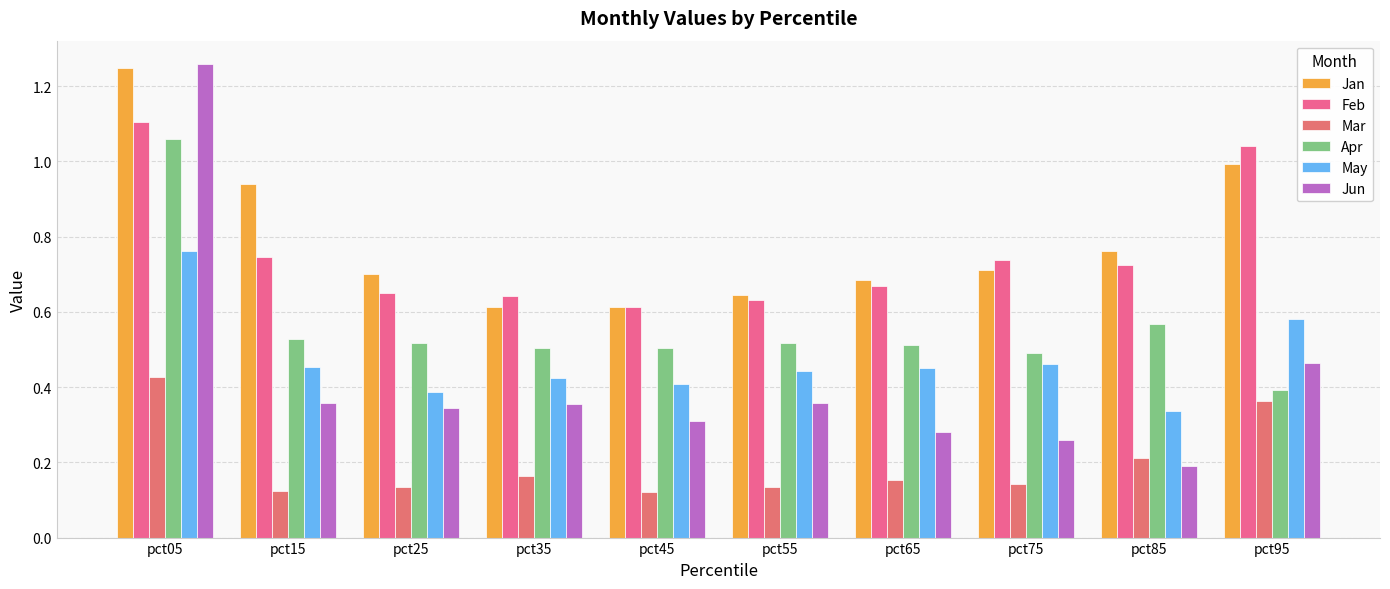

What is the sum of all Jun values?

4.2